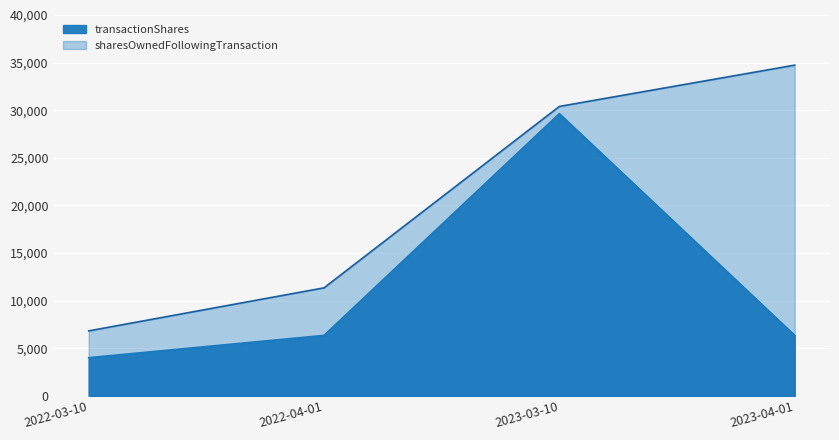

What is the average value of the sharesOwnedFollowingTransaction series?

20823